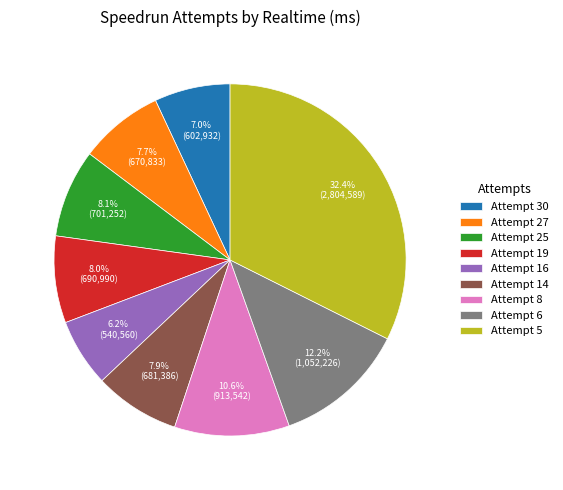

What is the ratio of the value at Attempt 30 to the value at Attempt 14?

0.9